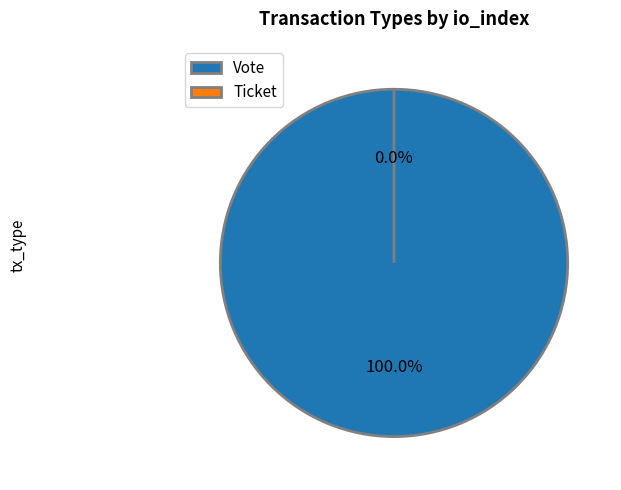

Between Vote and Ticket, which is larger?

Vote